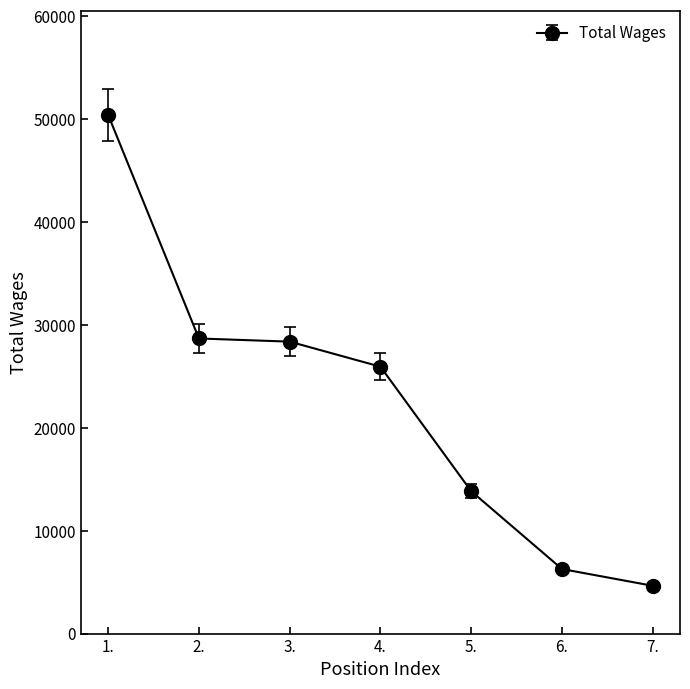

What is the sum of all values?

158150